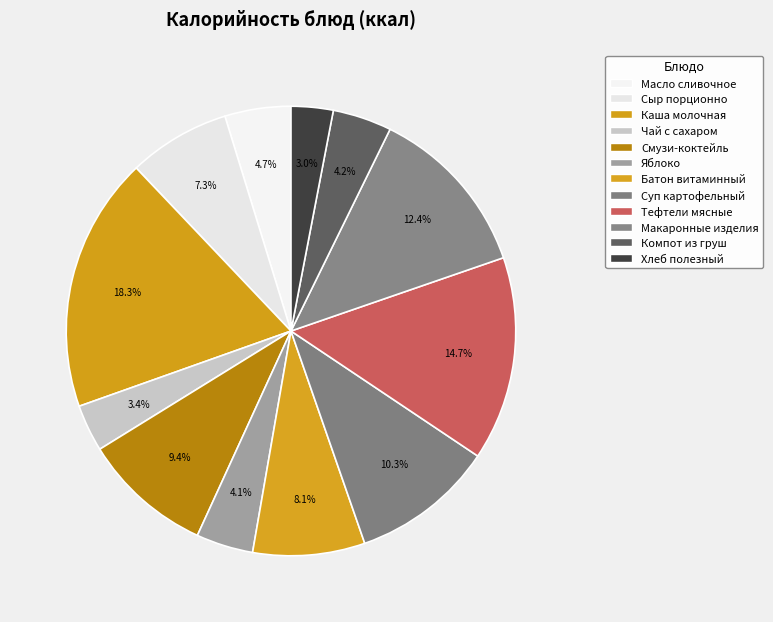

Count the number of slices in the pie.

12